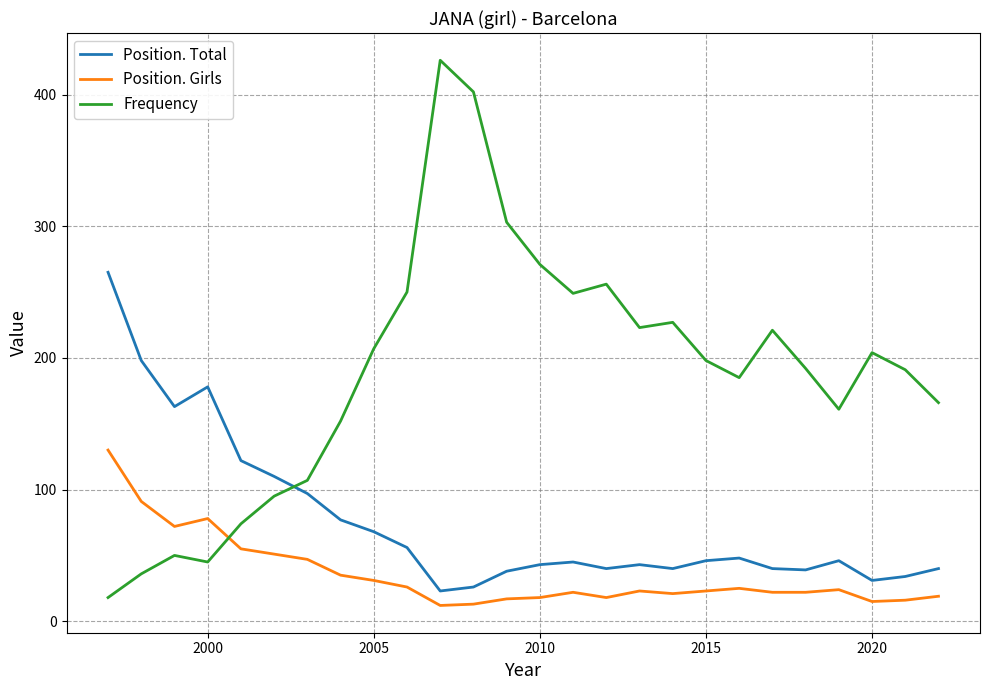

Which series has the largest total across all categories?

Frequency